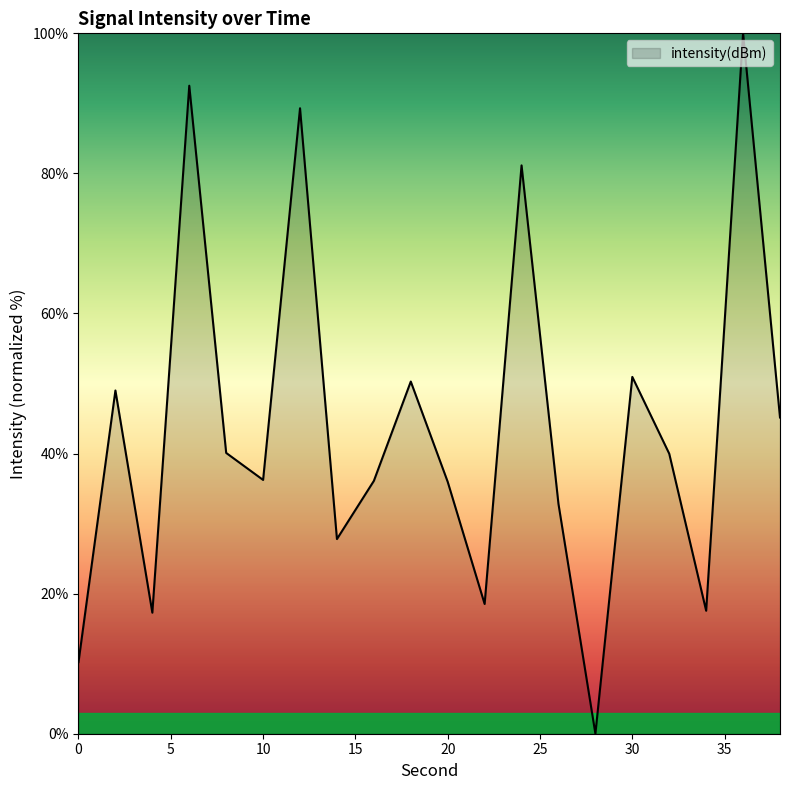

What is the greatest value displayed?

100.0